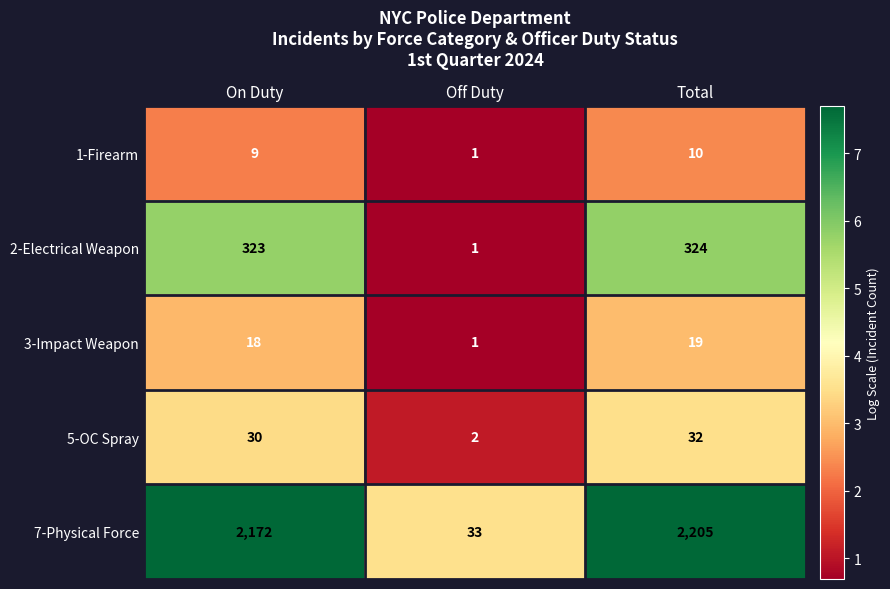

What value does the 2-Electrical Weapon series have at On Duty, to the nearest 50?

300